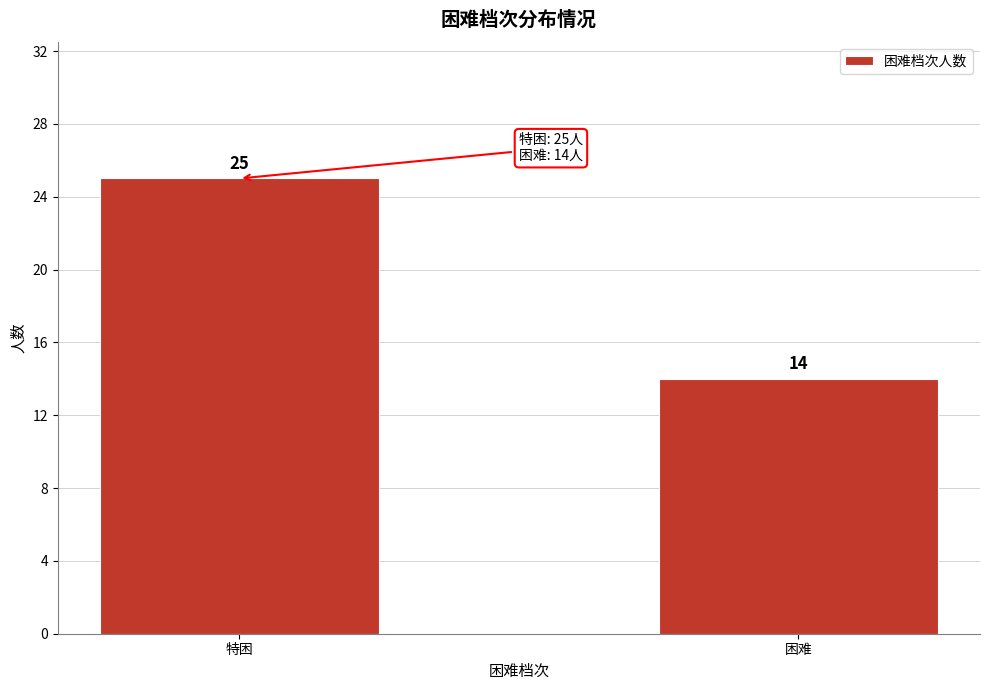

Reading right to left, what are all the values shown in this chart?

困难=14	特困=25